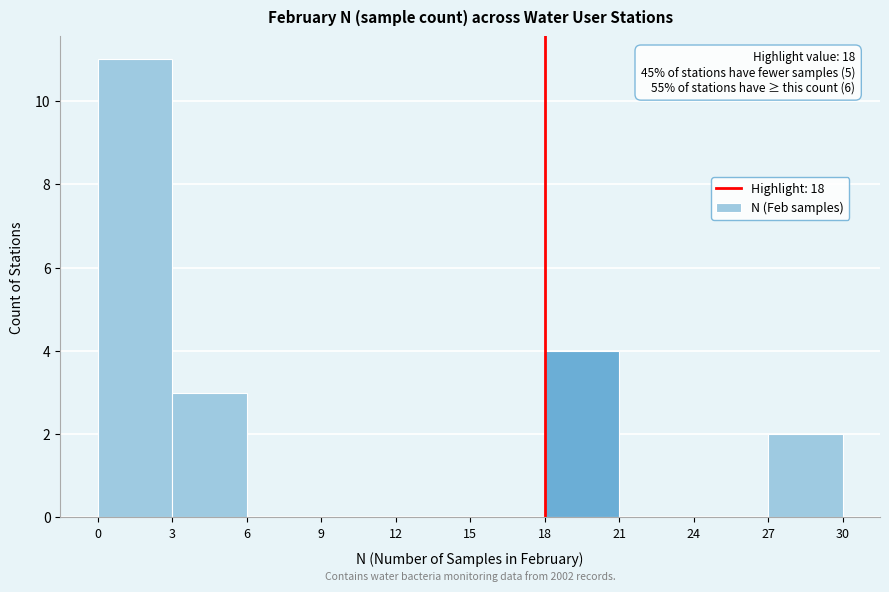

Over which range of the x-axis is the bar tallest?

0 to 3